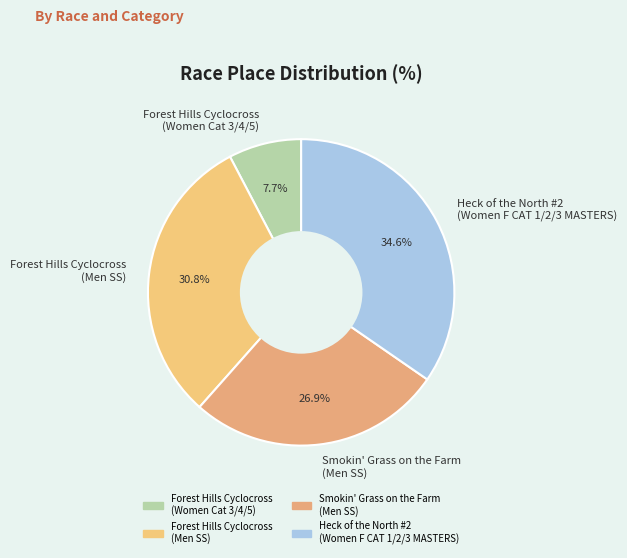

What is the ratio of the value at Forest Hills Cyclocross (Women Cat 3/4/5) to the value at Smokin' Grass on the Farm (Men SS)?

0.3